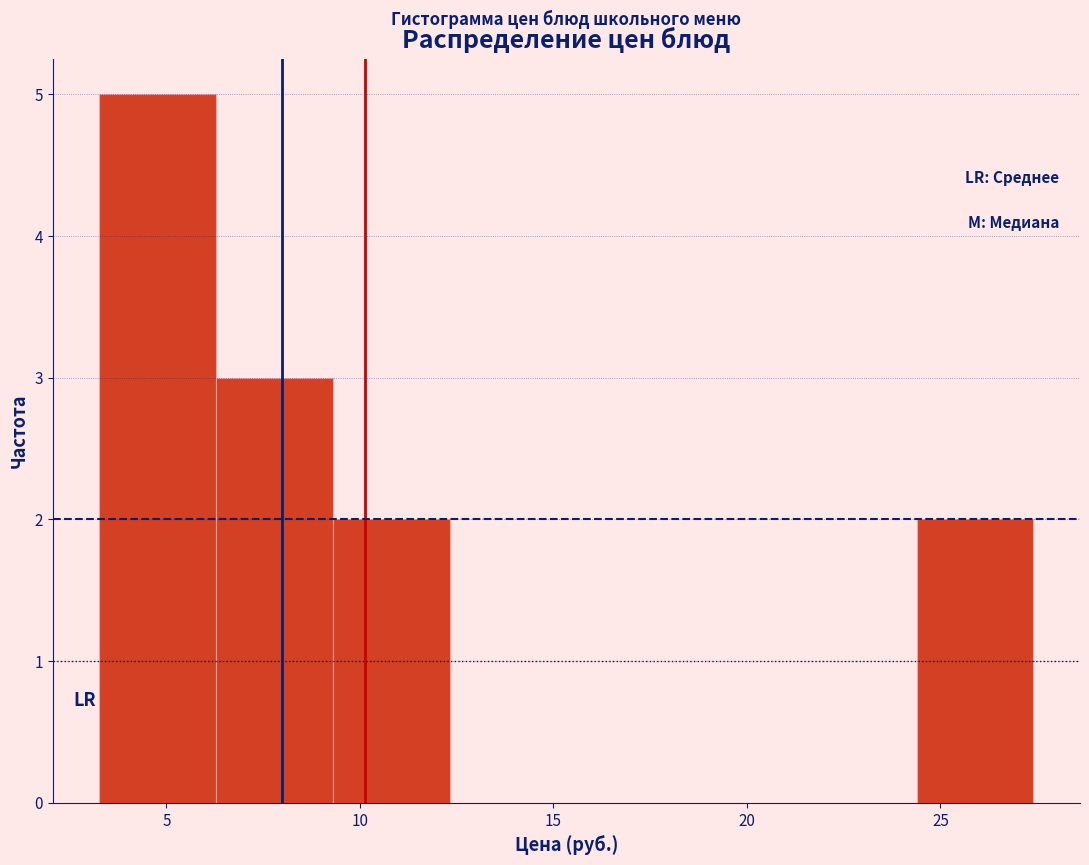

Reading left to right, list every bar in this chart as the range it spans on the x-axis followed by its height. Neither the bar edges nor the heights are printed on the chart, so give them approximately, as read against the axes.

3.5 to 6.5: 5
6.5 to 9.5: 3
9.5 to 12.5: 2
12.5 to 15.5: 0
15.5 to 18.5: 0
18.5 to 21.5: 0
21.5 to 24.5: 0
24.5 to 27.5: 2